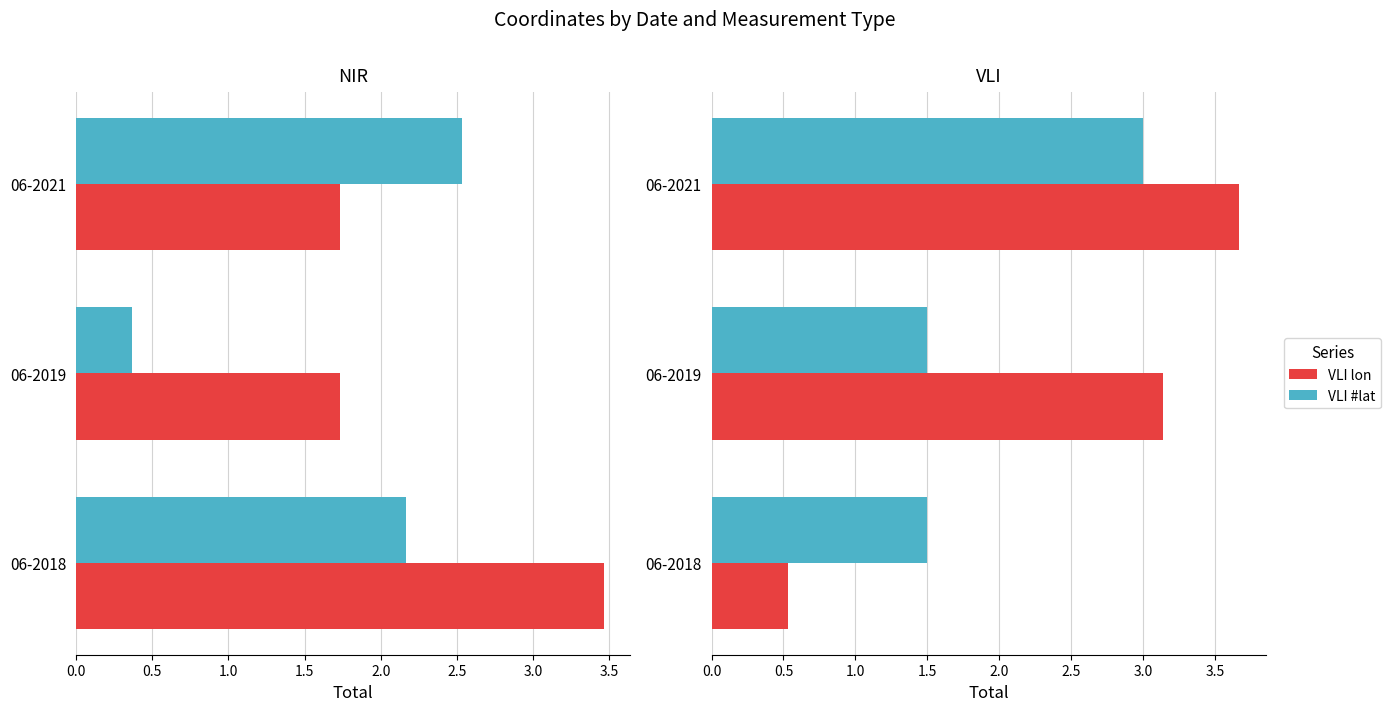

What is the sum of the VLI lon values at 06-2019 and 06-2021?

6.8